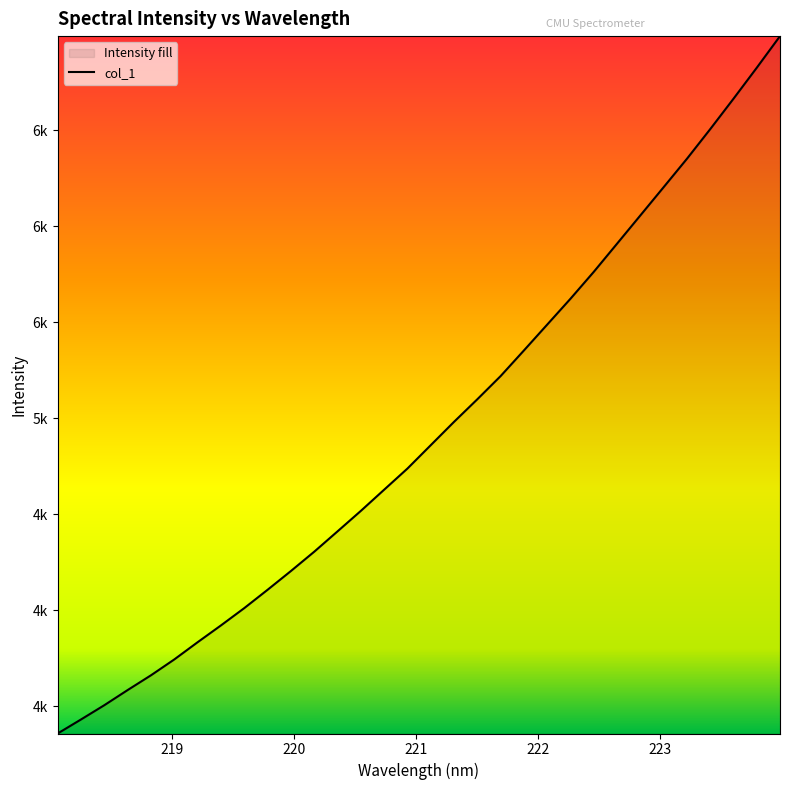

How many lines are shown in the chart?

1